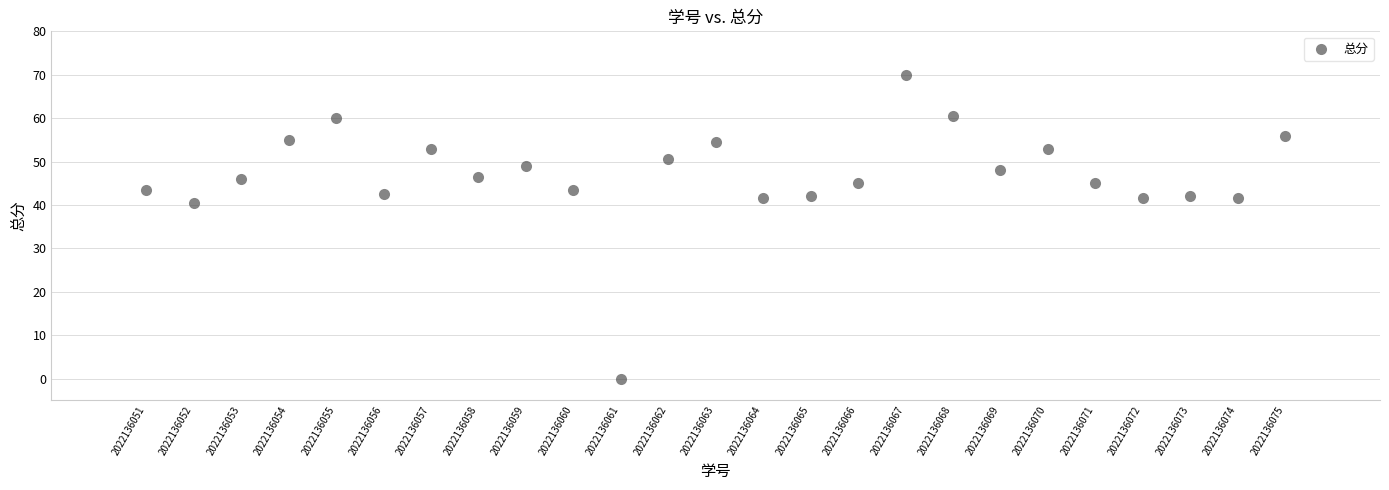

What is the range of Y values (max minus min)?

70.0